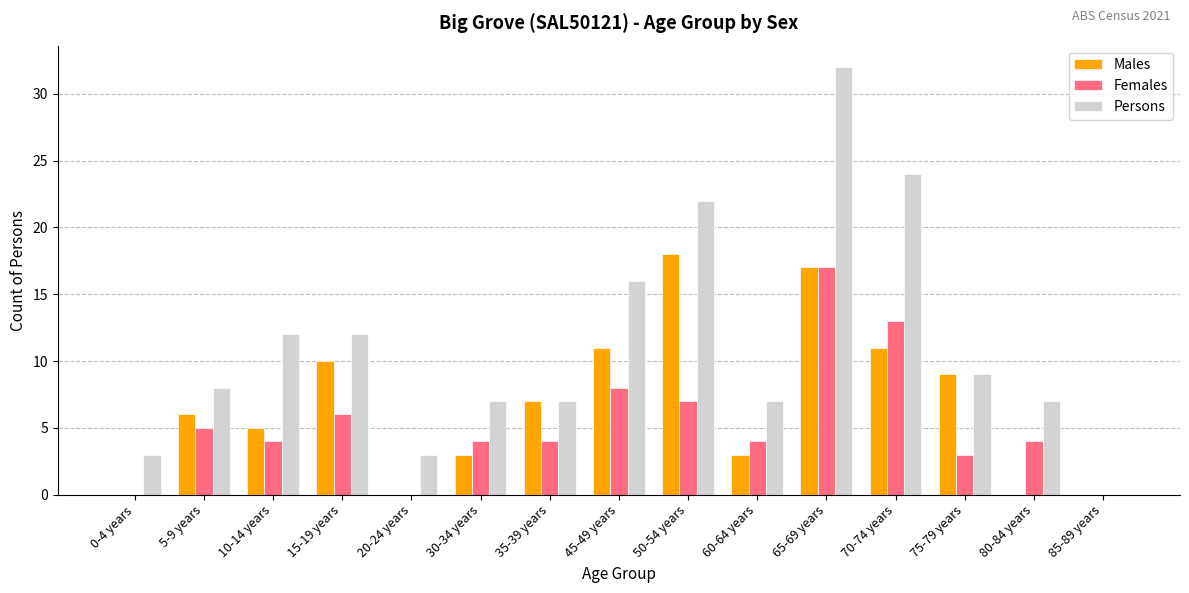

How many categories are shown in the chart?

15